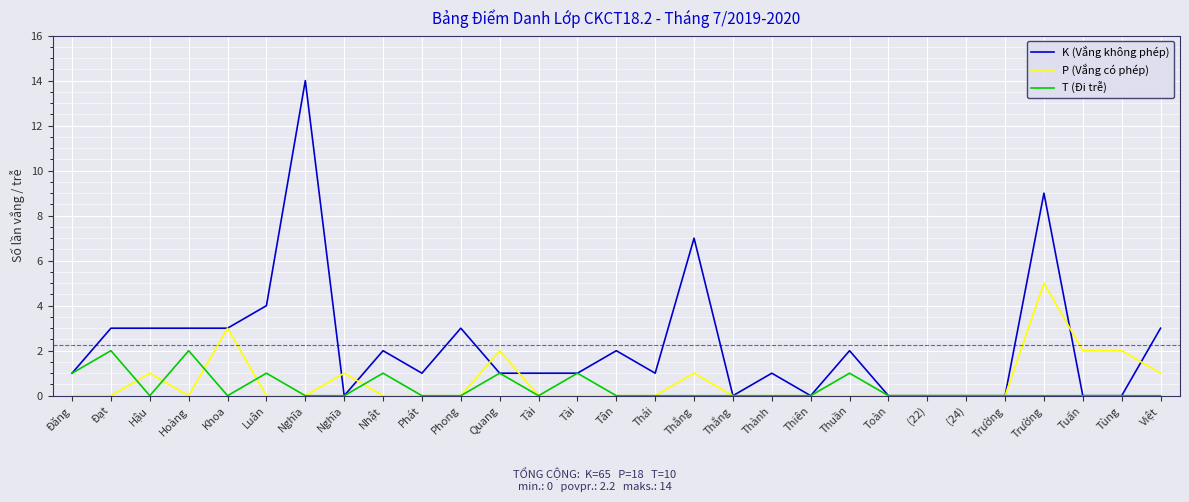

Does the chart have visible grid lines?

Yes